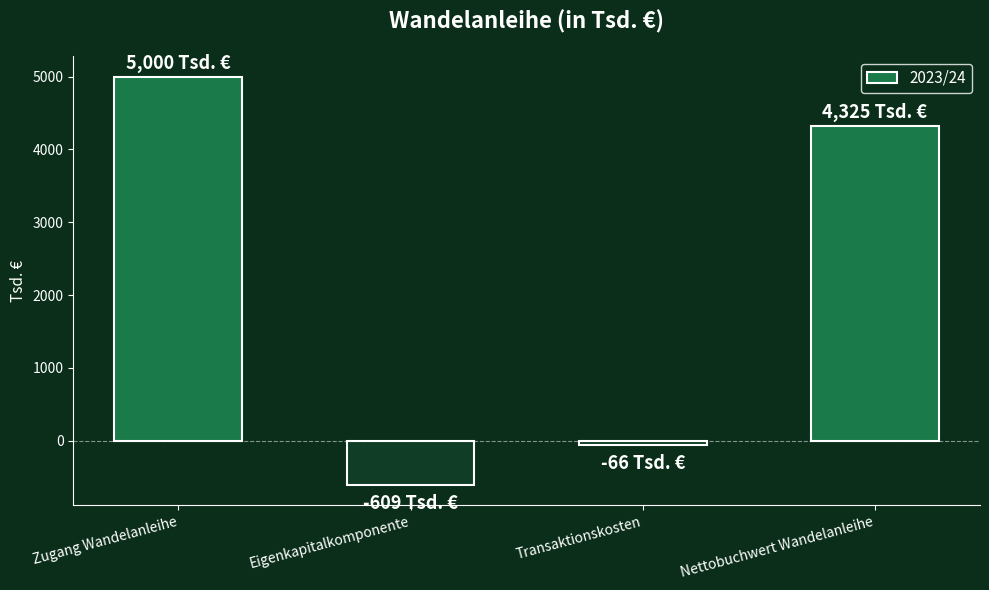

List the labels in order of value, smallest first.

Eigenkapitalkomponente, Transaktionskosten, Nettobuchwert Wandelanleihe, Zugang Wandelanleihe